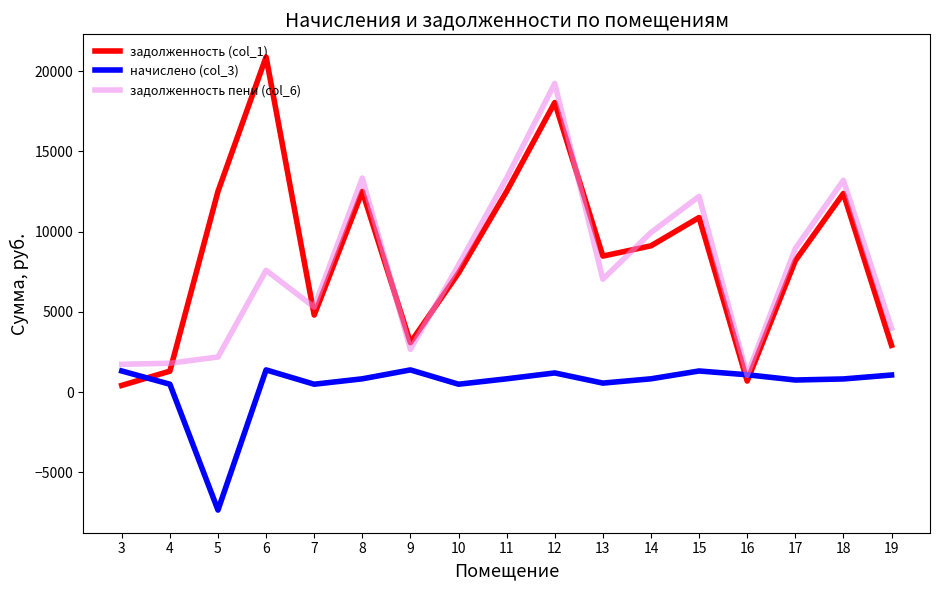

Is this an area chart (filled region under the line)?

No